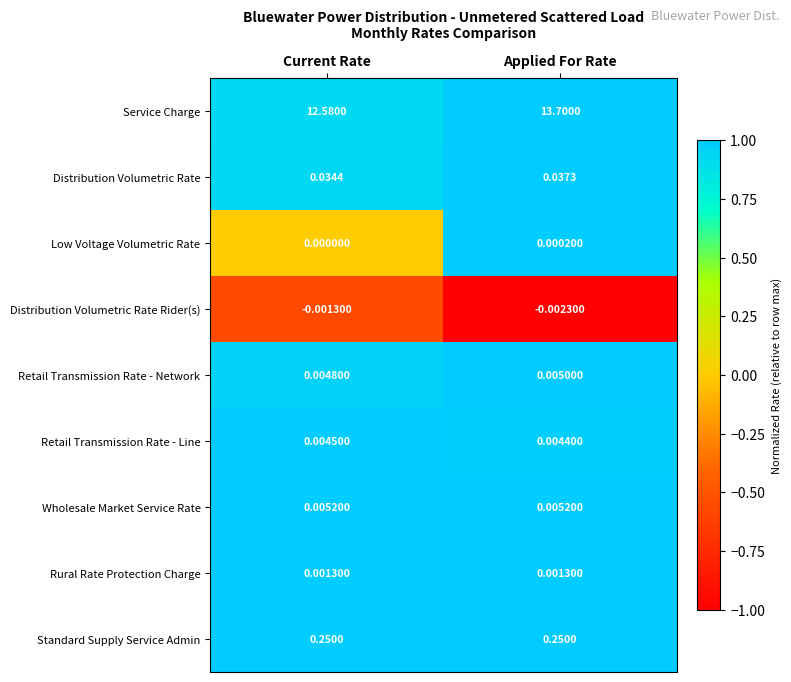

Is the value of Wholesale Market Service Rate at Applied For Rate greater than the value of Distribution Volumetric Rate Rider(s) at Applied For Rate?

Yes